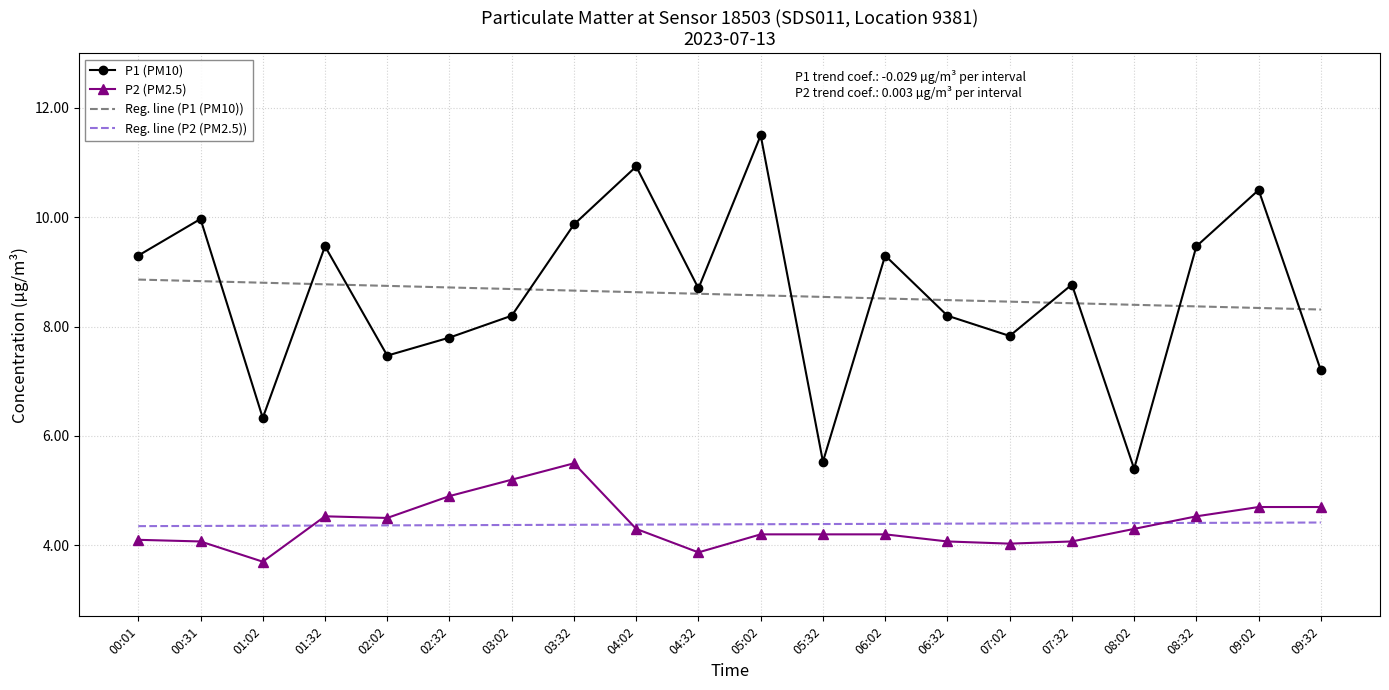

What is the spread (max minus min) of values at 06:02?

5.1